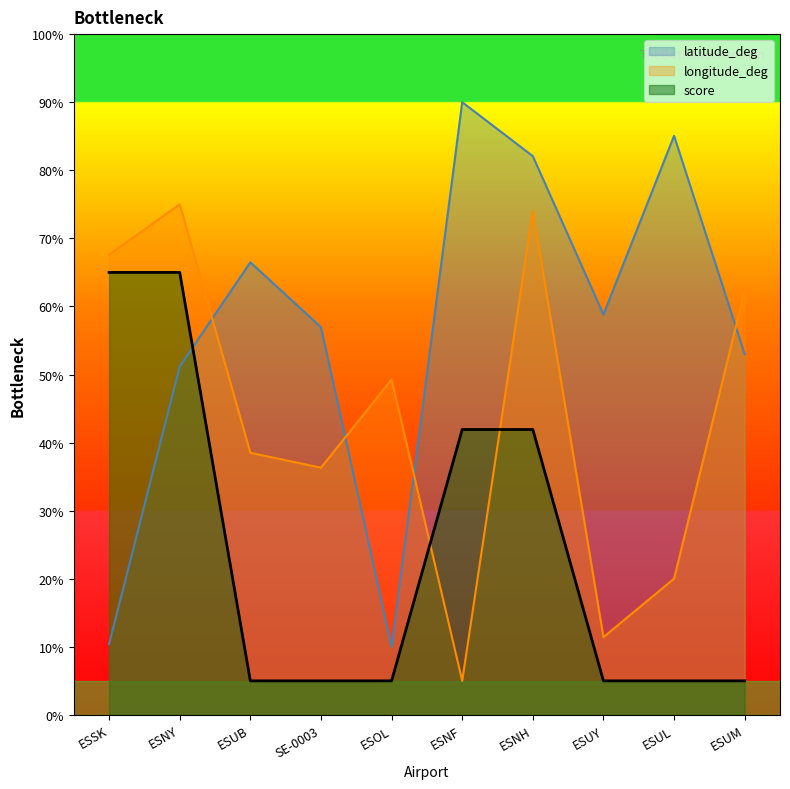

Reading left to right, list all the values displayed in this chart.

latitude_deg: ESSK=10.4	ESNY=51.2	ESUB=66.5	SE-0003=56.9	ESOL=10.0	ESNF=90.0	ESNH=82.1	ESUY=58.8	ESUL=85.1	ESUM=53.0
longitude_deg: ESSK=67.6	ESNY=75.0	ESUB=38.5	SE-0003=36.3	ESOL=49.3	ESNF=5.0	ESNH=74.1	ESUY=11.4	ESUL=20.0	ESUM=62.3
score: ESSK=65.0	ESNY=65.0	ESUB=5.0	SE-0003=5.0	ESOL=5.0	ESNF=41.9	ESNH=41.9	ESUY=5.0	ESUL=5.0	ESUM=5.0